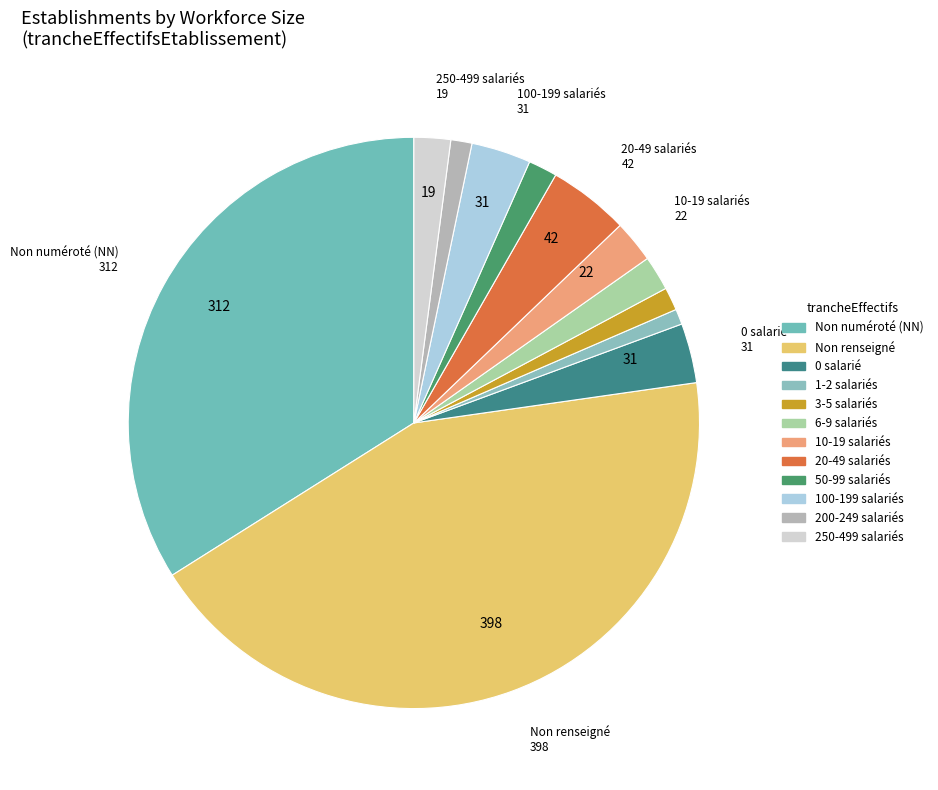

How many segments does this pie chart have?

12